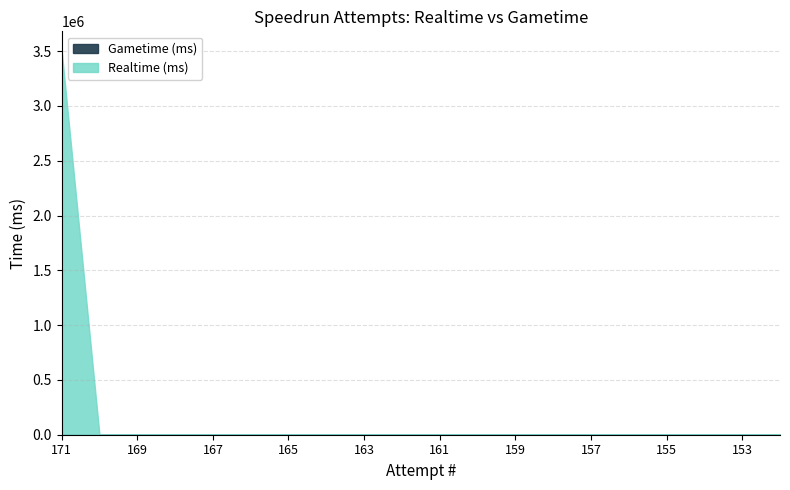

At which category does the chart reach its minimum across all series?

170